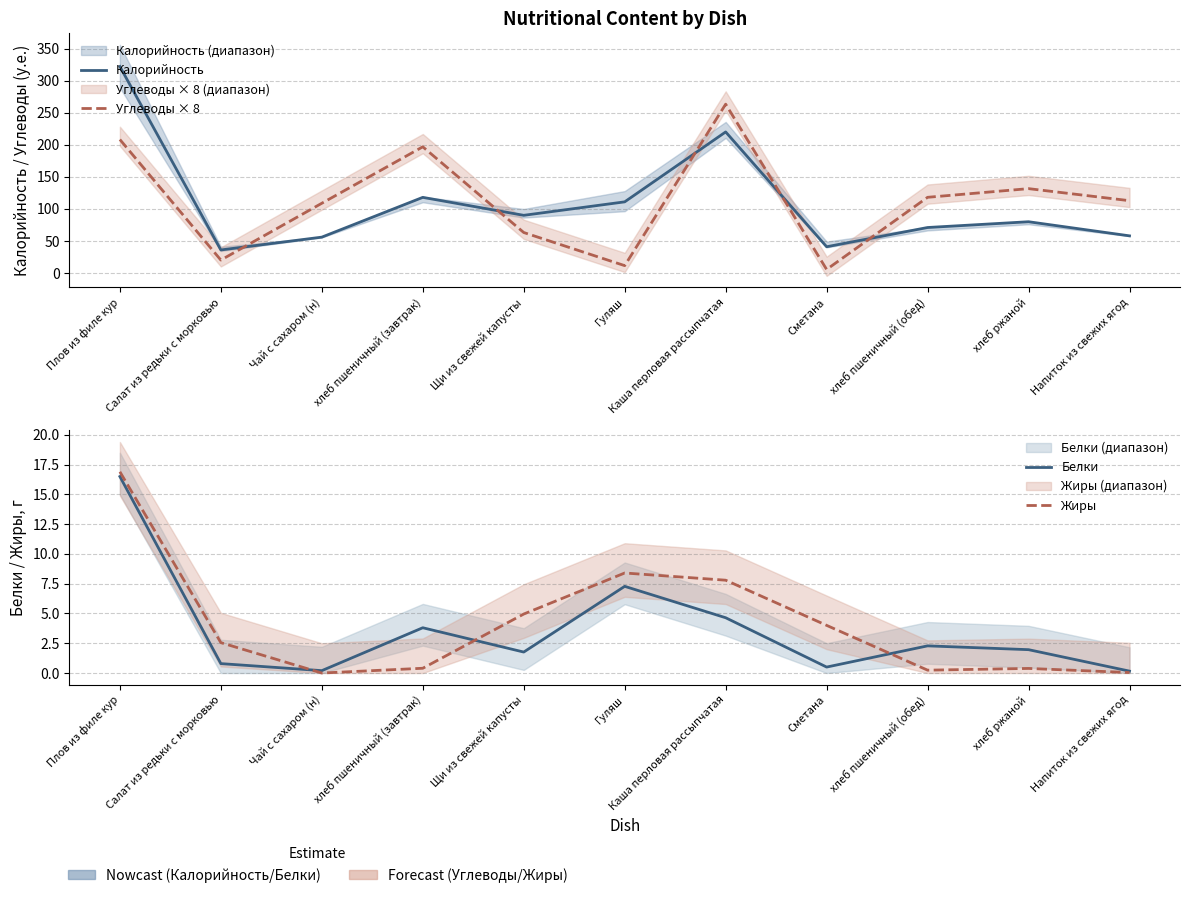

At how many categories does at least one series exceed 19?

11